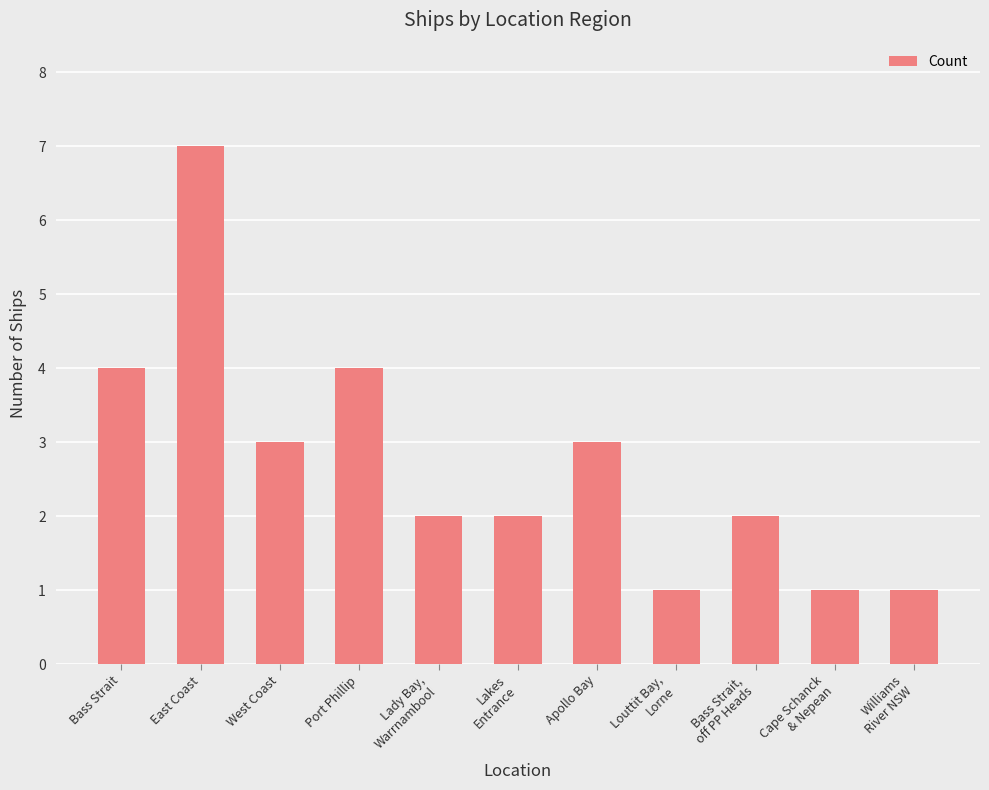

What is the minimum value shown in the chart?

1